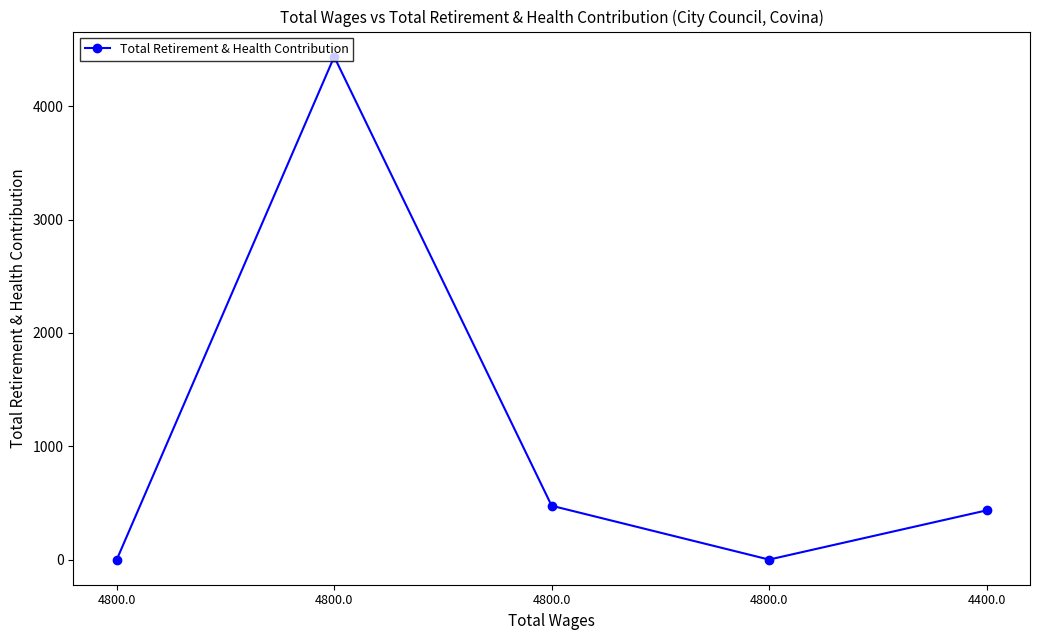

List the labels in order of value, largest first.

4800.0, 4800.0, 4400.0, 4800.0, 4800.0